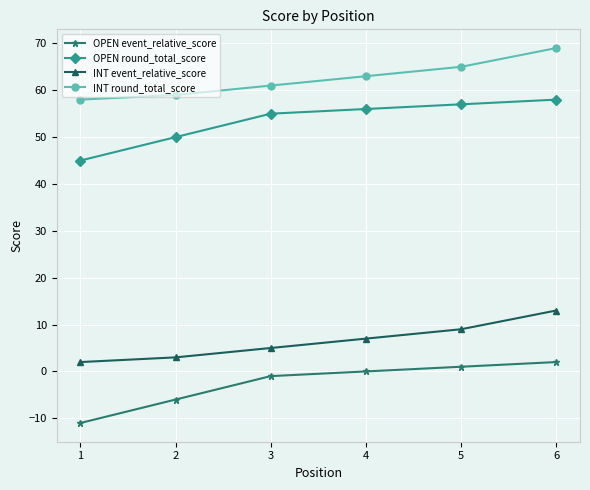

What is the difference between the maximum and minimum values in the OPEN event_relative_score series?

13